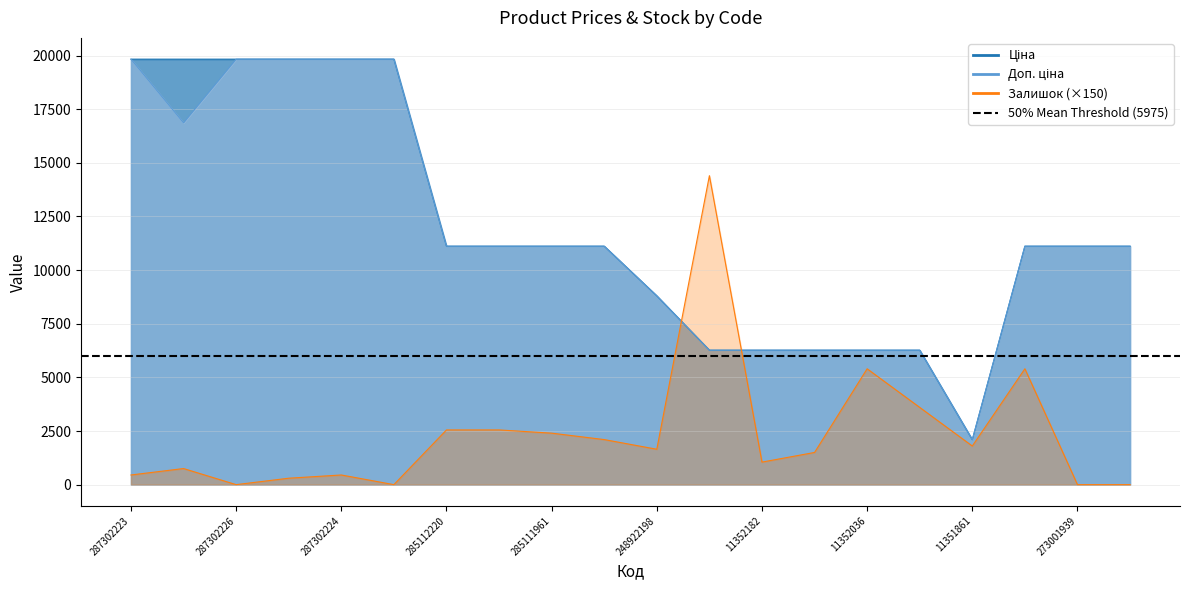

At which category does the chart reach its minimum across all series?

287302226